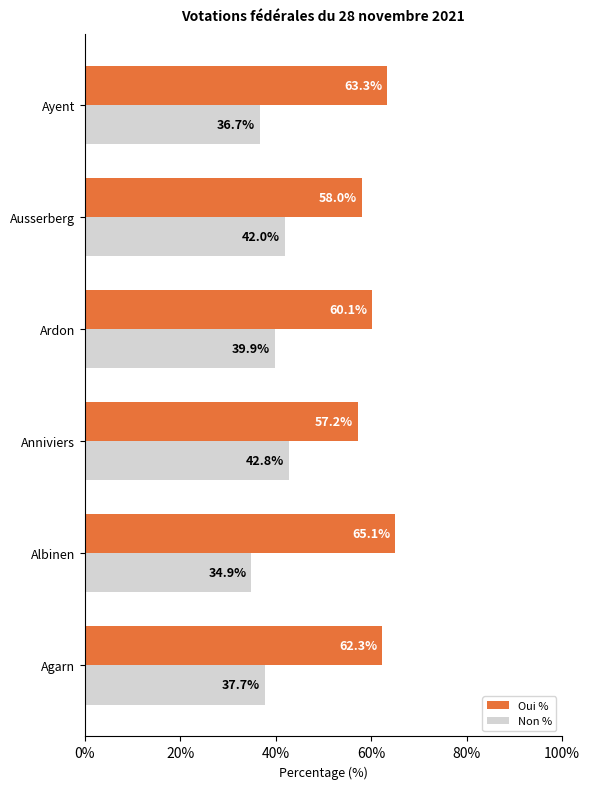

What is the difference between the Oui % values at Agarn and Anniviers?

5.1